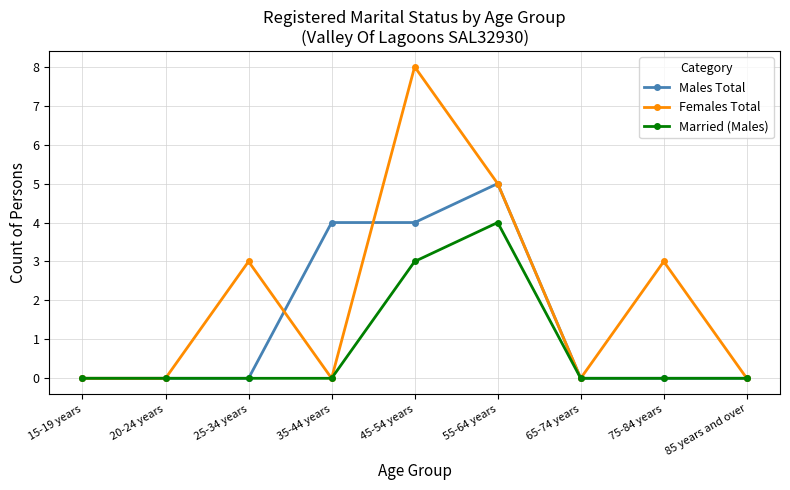

Is this an area chart (filled region under the line)?

No